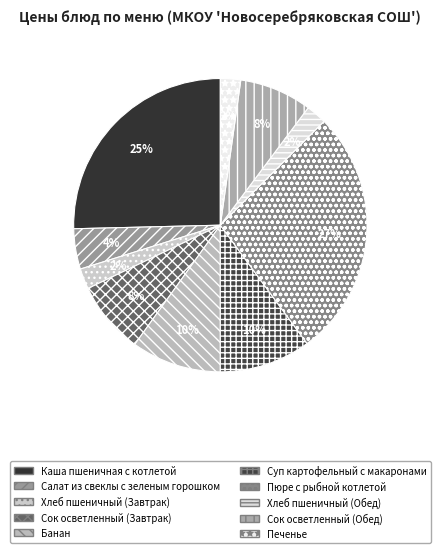

True or false: Суп картофельный с макаронами accounts for 20% of the total.

False